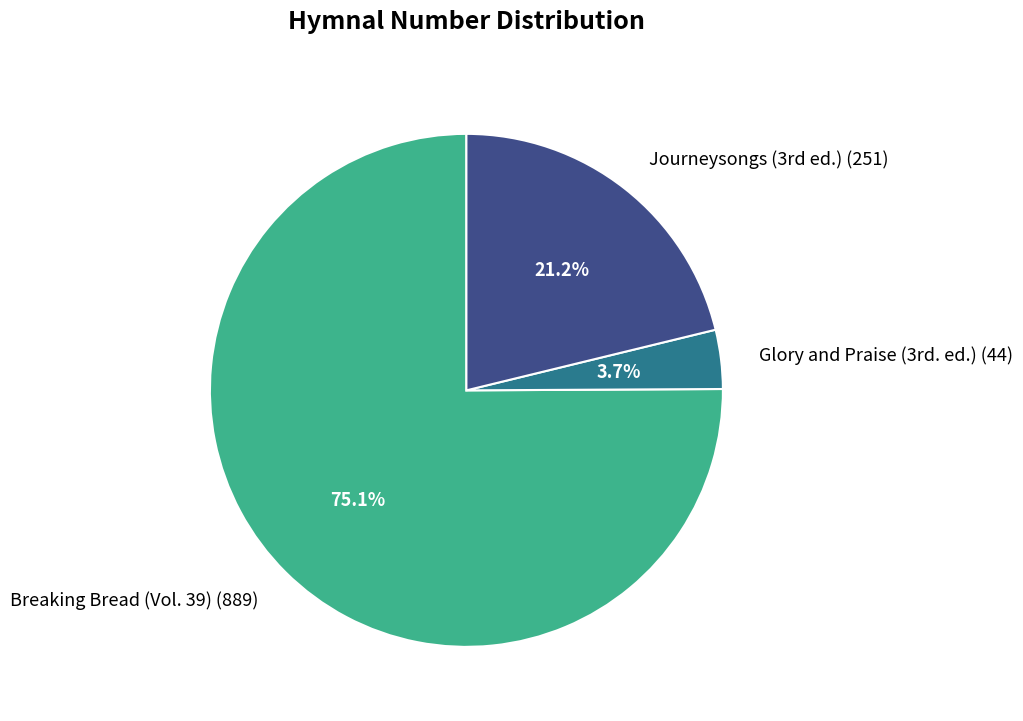

Rank the categories by value from lowest to highest.

Glory and Praise (3rd. ed.), Journeysongs (3rd ed.), Breaking Bread (Vol. 39)